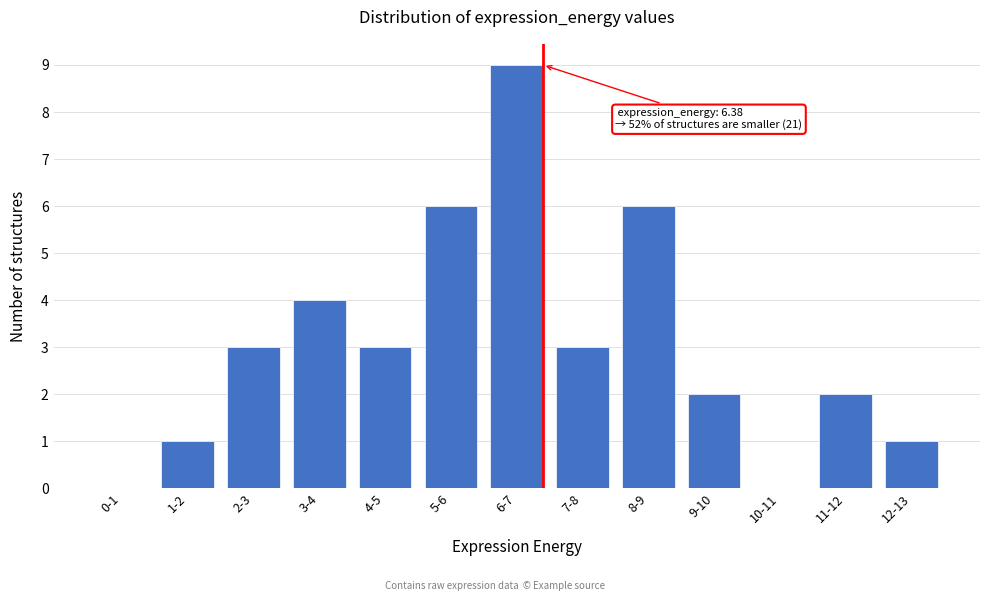

Reading left to right, what are all the values shown in this chart?

0-1=0	1-2=1	2-3=3	3-4=4	4-5=3	5-6=6	6-7=9	7-8=3	8-9=6	9-10=2	10-11=0	11-12=2	12-13=1